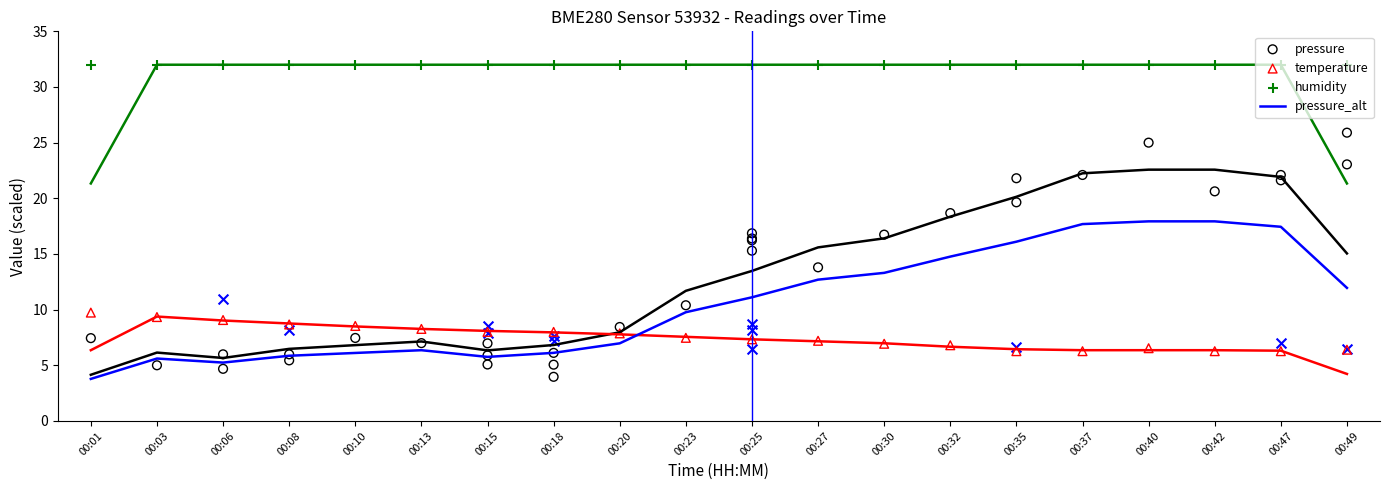

At how many categories does at least one series exceed 27?

20